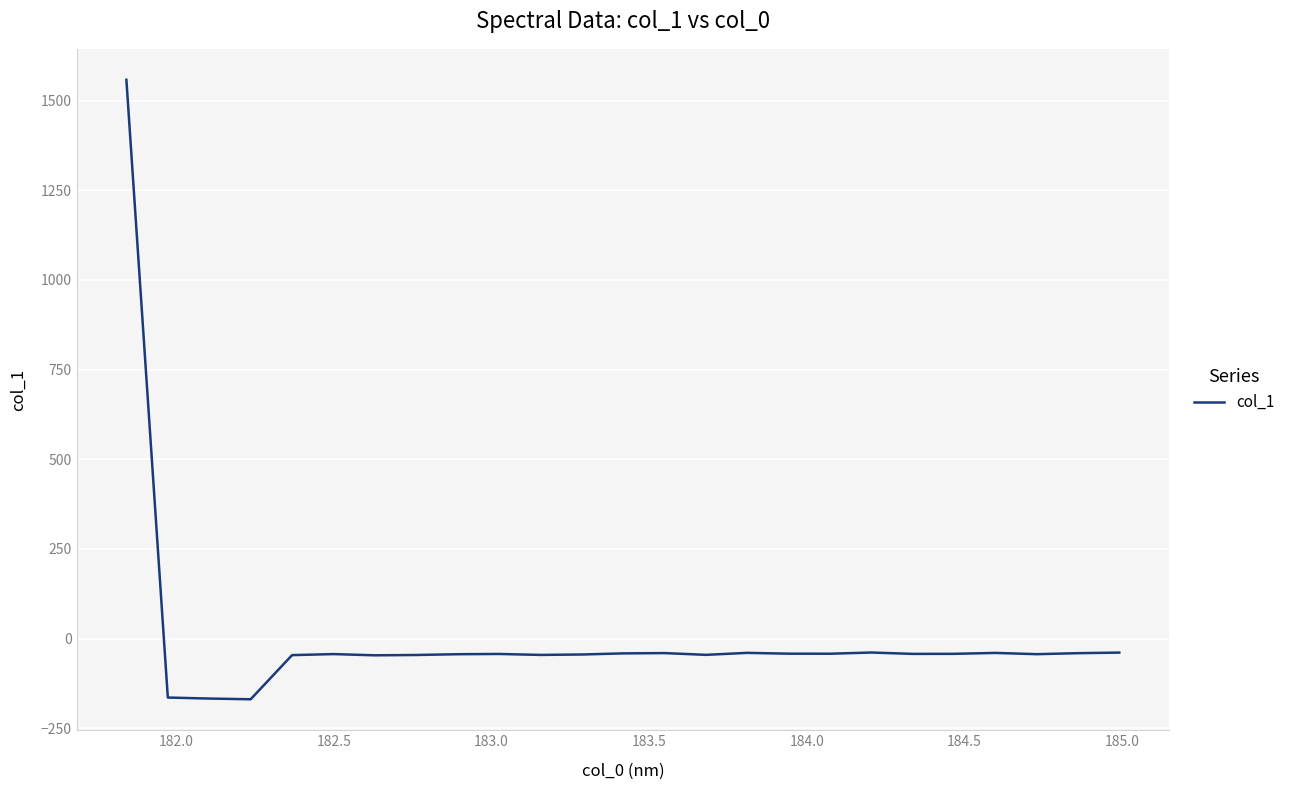

What is the greatest value displayed?

1557.7